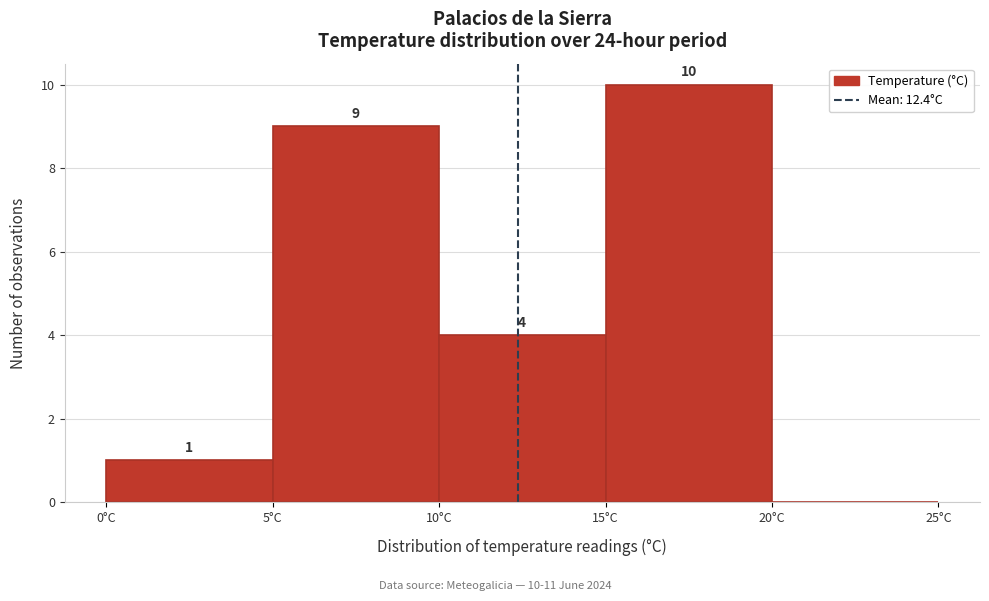

Over which range of the x-axis is the bar tallest?

15 to 20